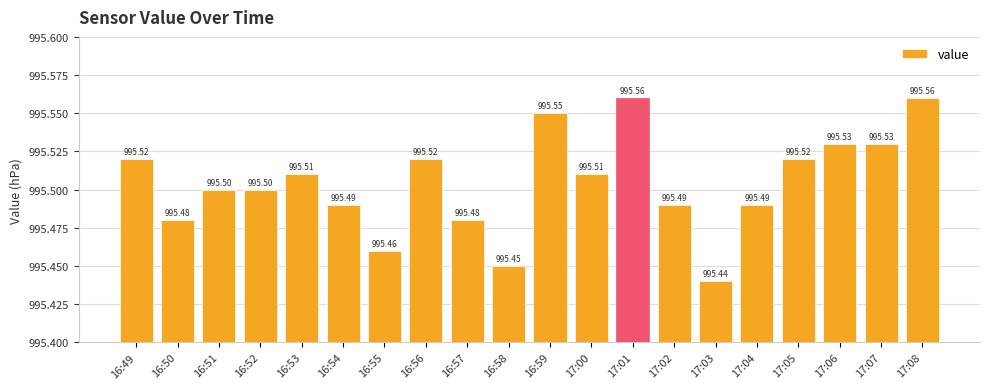

What is the average value?

995.5